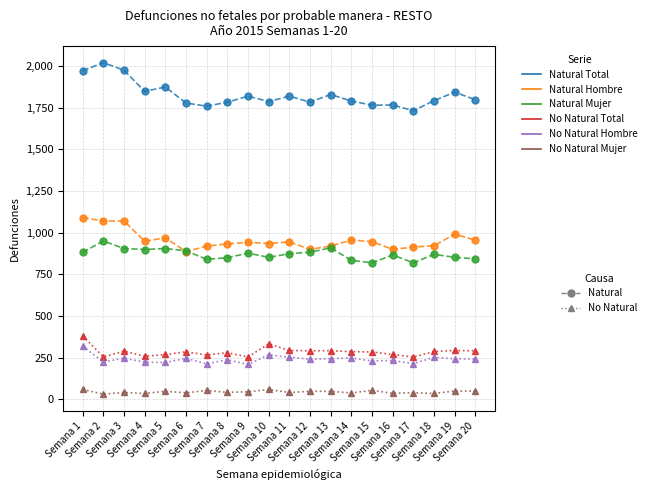

What is the greatest value displayed?

2020